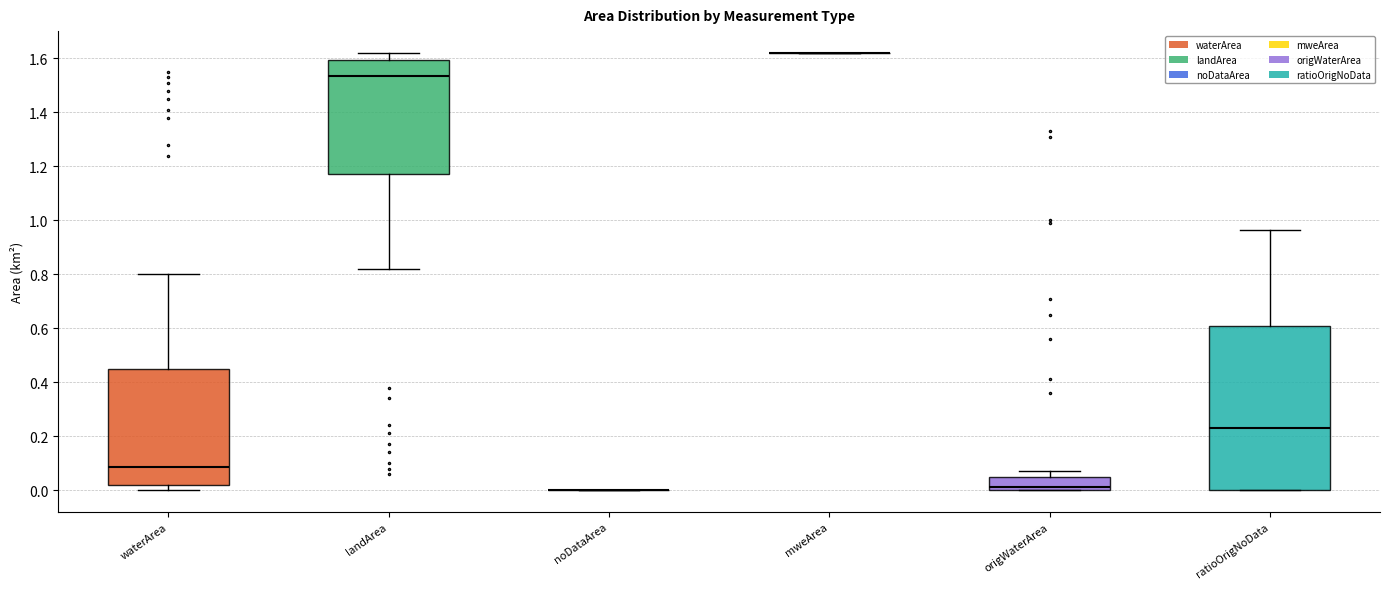

Reading left to right, transcribe this box plot: for each box, give where its median line is, the range the box spans, and where its two whiskers end, as read against the y-axis. The values are not printed on the chart, so give them approximately, as read against the axis.

waterArea: median 0.08, box 0.02 to 0.44, whiskers 0.00 to 0.80
landArea: median 1.54, box 1.18 to 1.60, whiskers 0.82 to 1.62
noDataArea: box collapsed to a line at 0.00, whiskers 0.00 to 0.00
mweArea: box collapsed to a line at 1.62, whiskers 1.62 to 1.62
origWaterArea: median 0.02, box 0.00 to 0.04, whiskers 0.00 to 0.08
ratioOrigNoData: median 0.22, box 0.00 to 0.60, whiskers 0.00 to 0.96